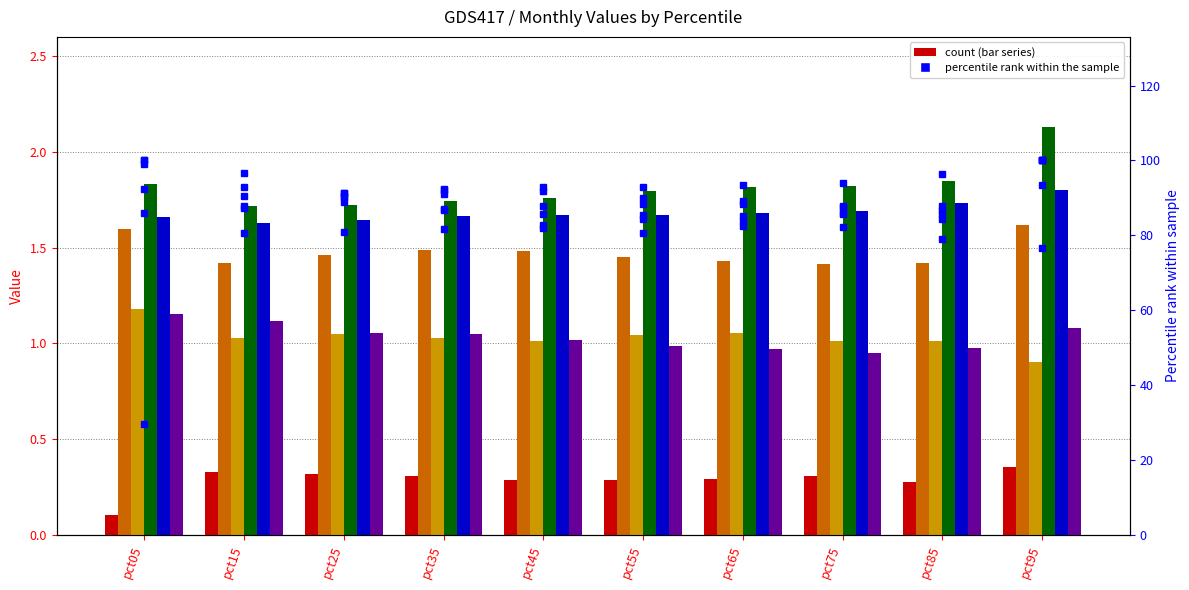

Reading left to right, list all the values displayed in this chart.

Jan: pct05=29.6	pct15=93.0	pct25=90.2	pct35=86.7	pct45=81.9	pct55=80.7	pct65=82.4	pct75=87.9	pct85=79.1	pct95=100.0
Feb: pct05=1.6	pct15=1.4	pct25=1.5	pct35=1.5	pct45=1.5	pct55=1.5	pct65=1.4	pct75=1.4	pct85=1.4	pct95=1.6
Mar: pct05=1.2	pct15=1.0	pct25=1.0	pct35=1.0	pct45=1.0	pct55=1.0	pct65=1.1	pct75=1.0	pct85=1.0	pct95=0.9
Apr: pct05=1.8	pct15=1.7	pct25=1.7	pct35=1.7	pct45=1.8	pct55=1.8	pct65=1.8	pct75=1.8	pct85=1.8	pct95=2.1
May: pct05=92.3	pct15=90.5	pct25=91.4	pct35=92.5	pct45=93.0	pct55=93.0	pct65=93.4	pct75=94.1	pct85=96.5	pct95=100.0
Jun: pct05=1.2	pct15=1.1	pct25=1.1	pct35=1.1	pct45=1.0	pct55=1.0	pct65=1.0	pct75=1.0	pct85=1.0	pct95=1.1